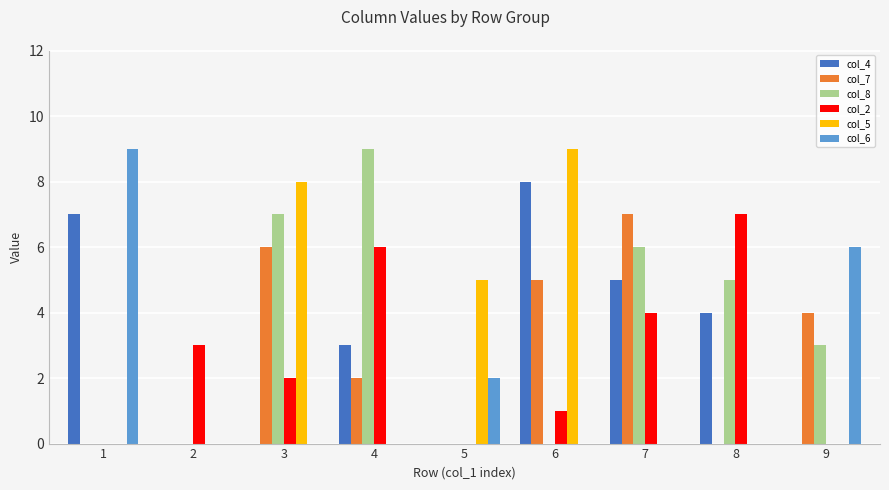

Between 2 and 8, which series saw the biggest shift?

col_8